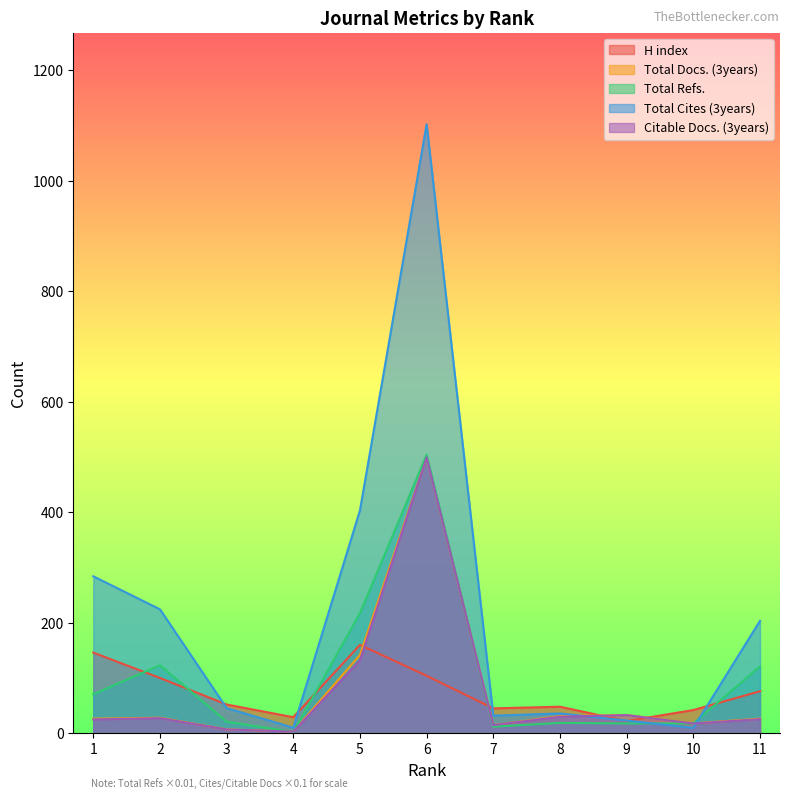

True or false: Total Cites (3years) and H index intersect in this chart.

True